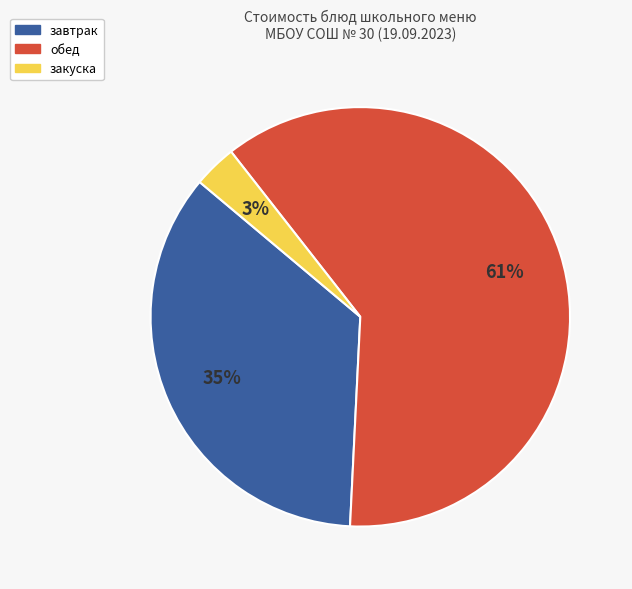

To the nearest percent, what is the average slice percentage?

33%